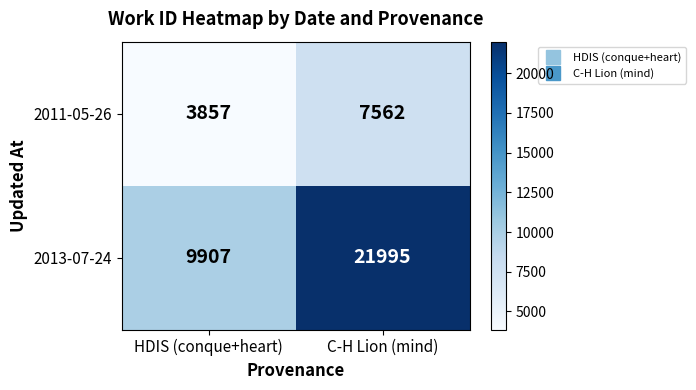

Which series has the largest total across all categories?

2013-07-24